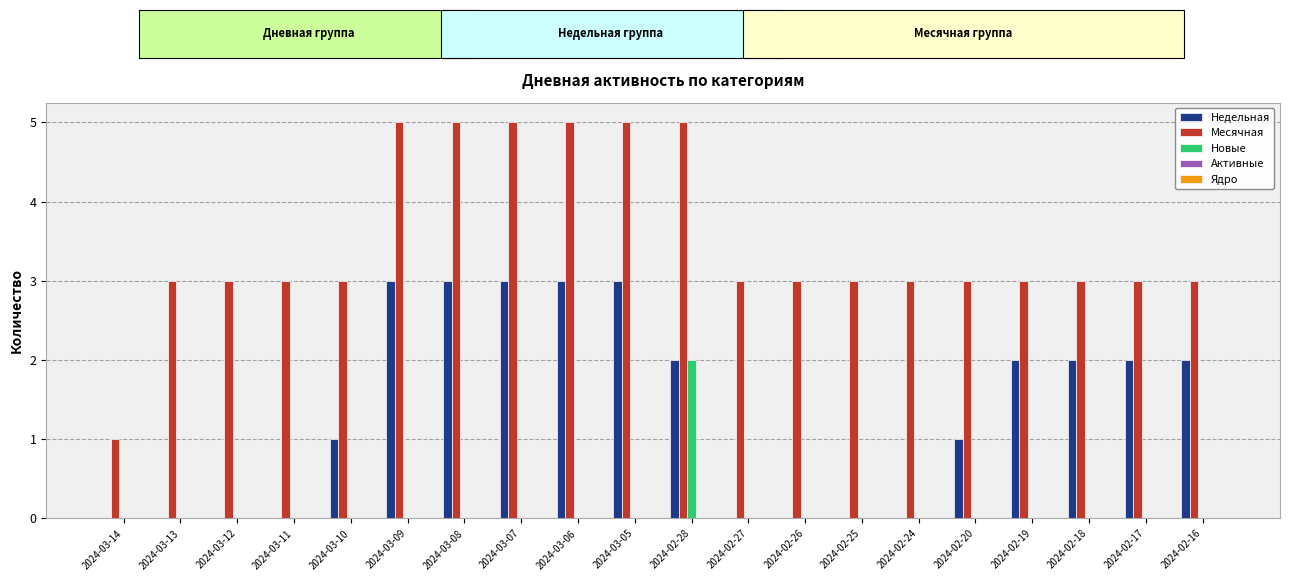

What is the highest value of the Недельная series?

3